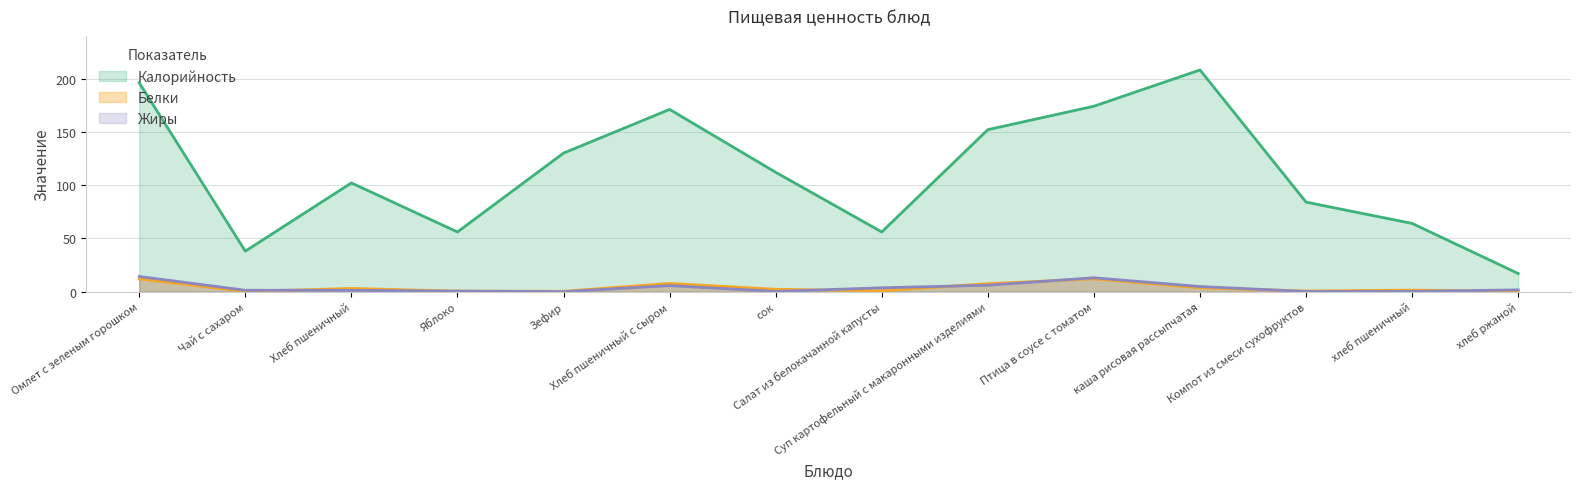

At which category does the chart reach its minimum across all series?

Зефир